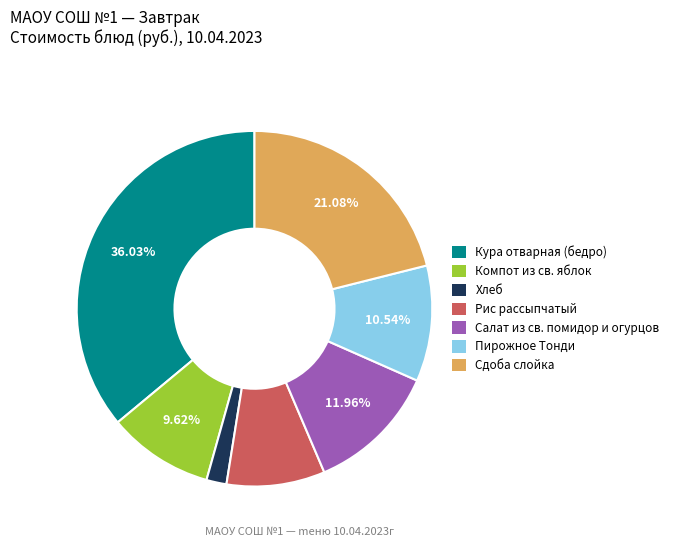

Is the sum of Хлеб and Компот из св. яблок greater than half?

No